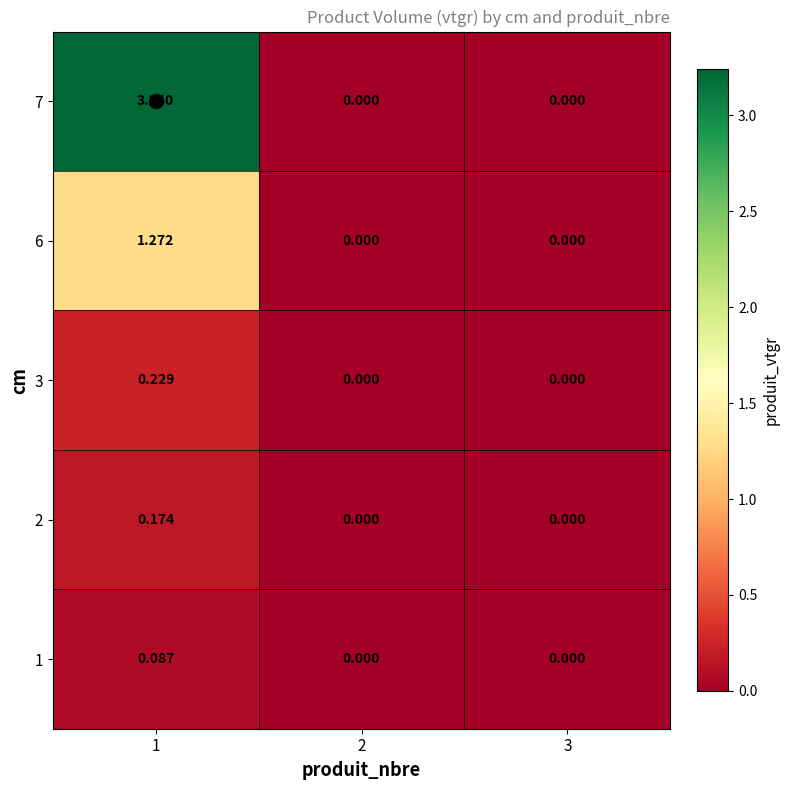

How many positive values does the 2 series have?

1